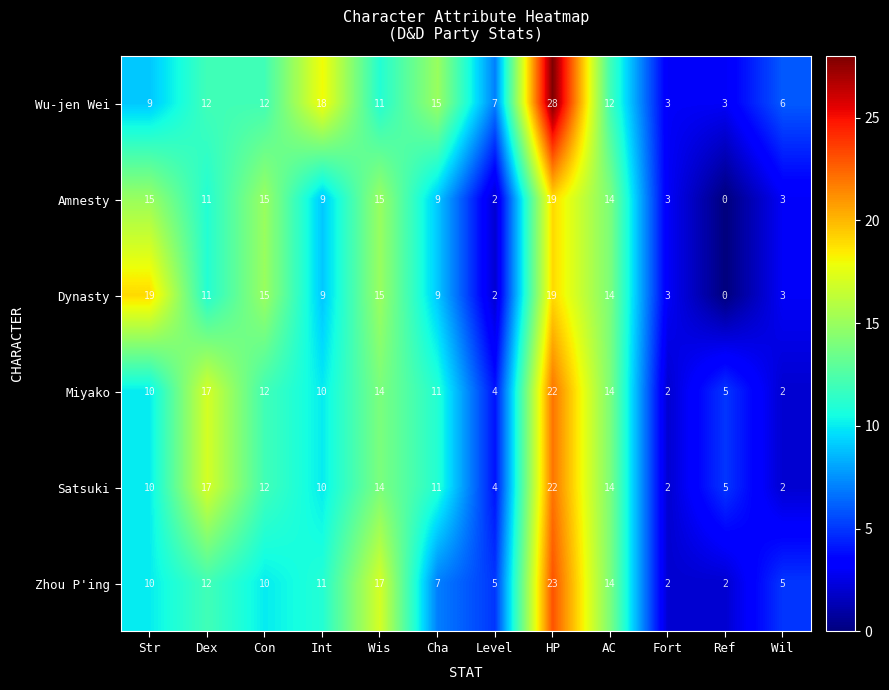

Which series changed the most between Level and Ref?

Wu-jen Wei